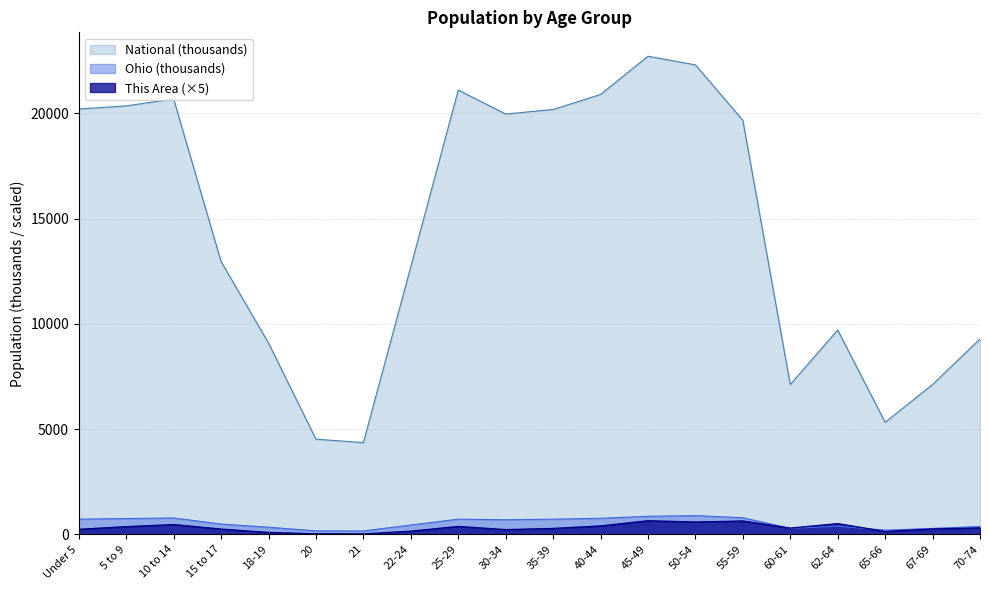

True or false: This Area and National intersect in this chart.

False